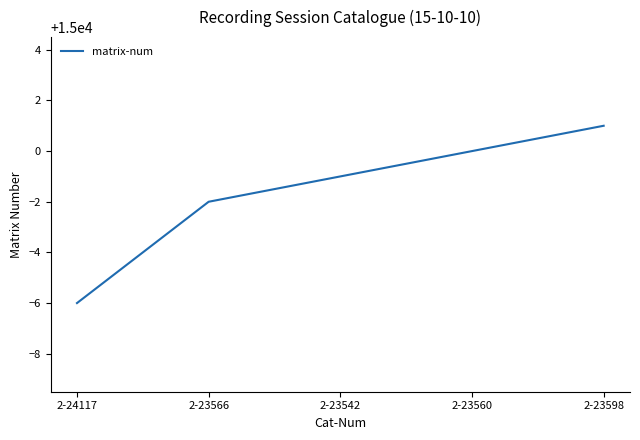

List the labels in order of value, smallest first.

2-24117, 2-23566, 2-23542, 2-23560, 2-23598